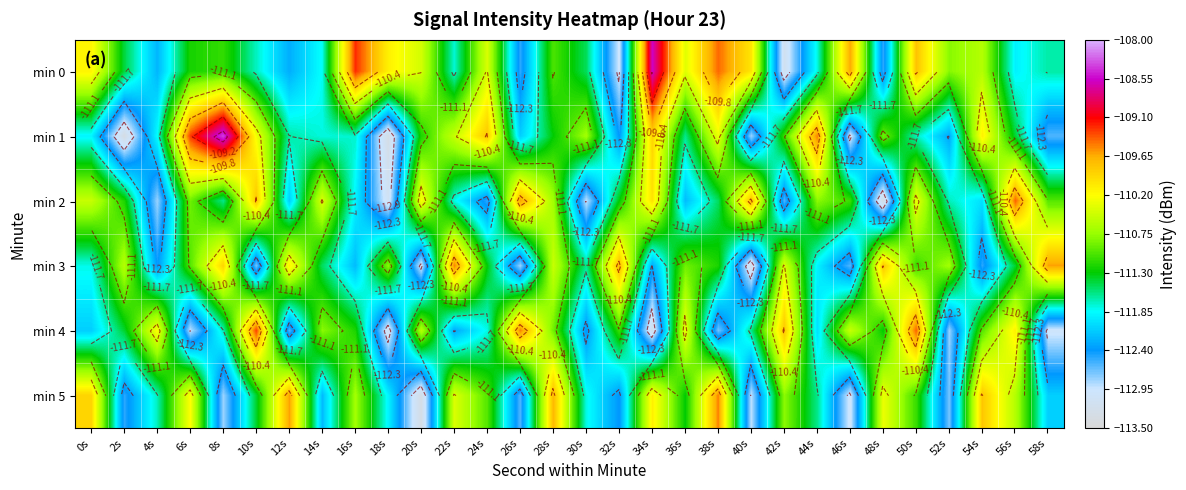

Is it true that min 3 equals -194.3 at 16s?

False